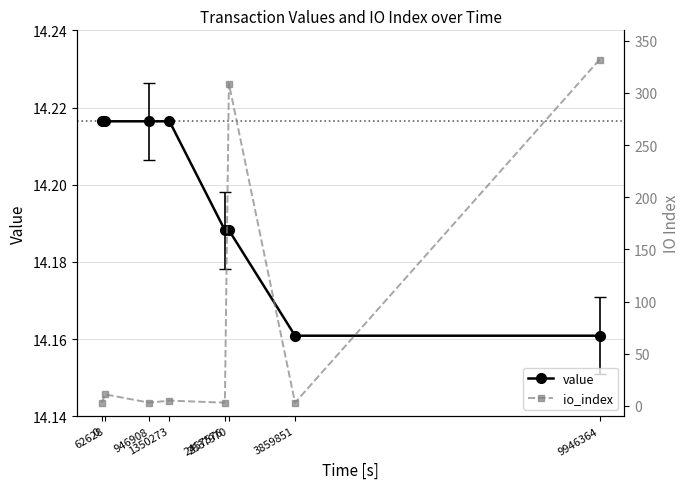

After their last crossing, which series has the higher values: value or io_index?

io_index